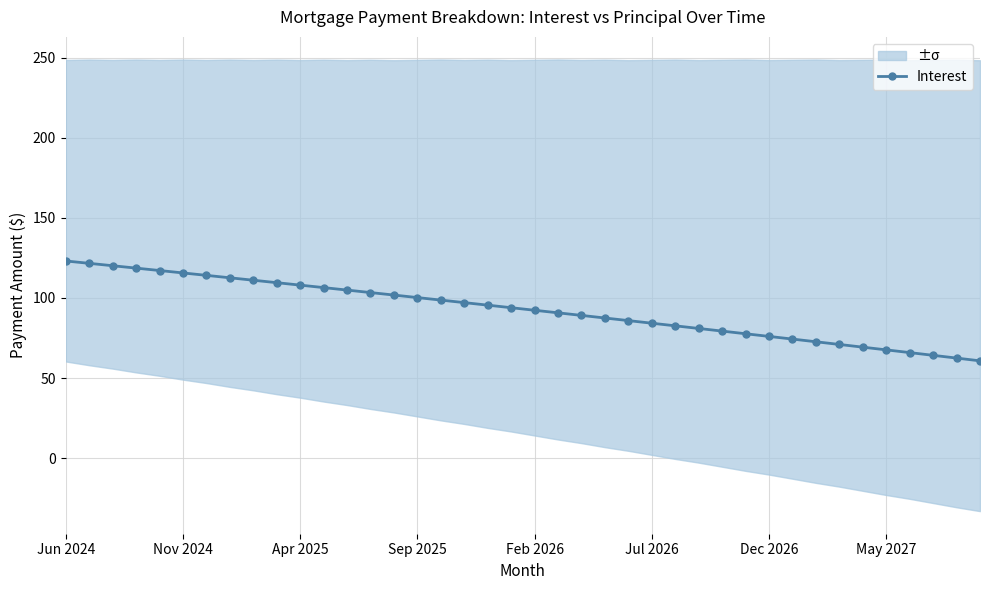

Is it true that Interest equals 98.4 at May 2027?

False